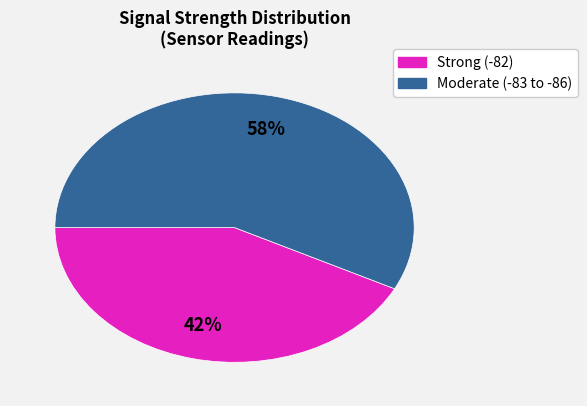

To the nearest percent, what is the average slice percentage?

50%